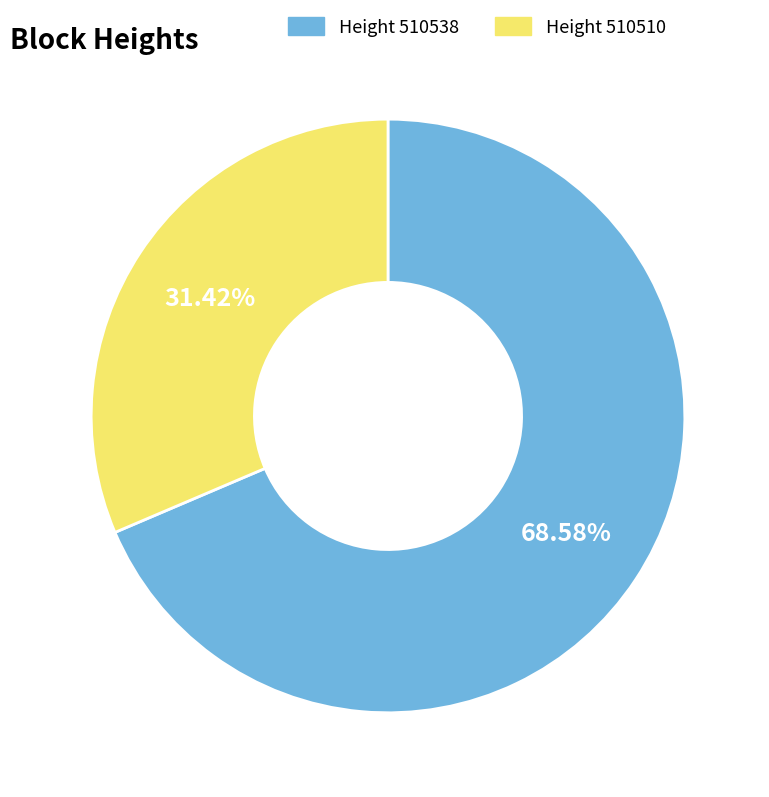

Approximately how many times larger is the value at Height 510510 compared to Height 510538?

0.5